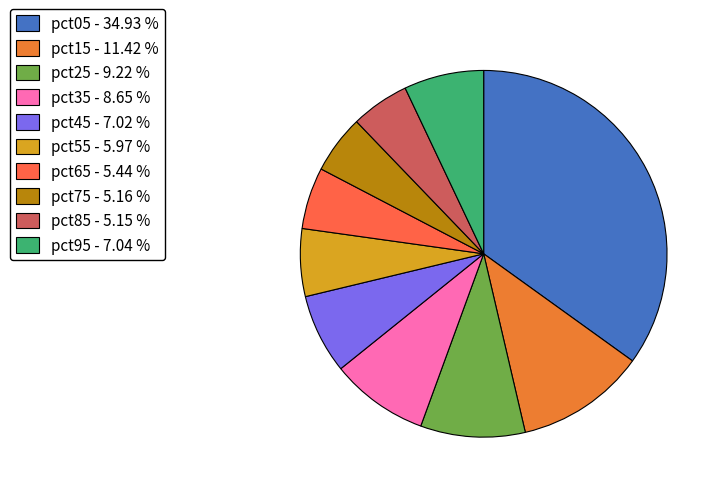

To the nearest percent, what is the combined percentage of pct25 and pct15?

21%